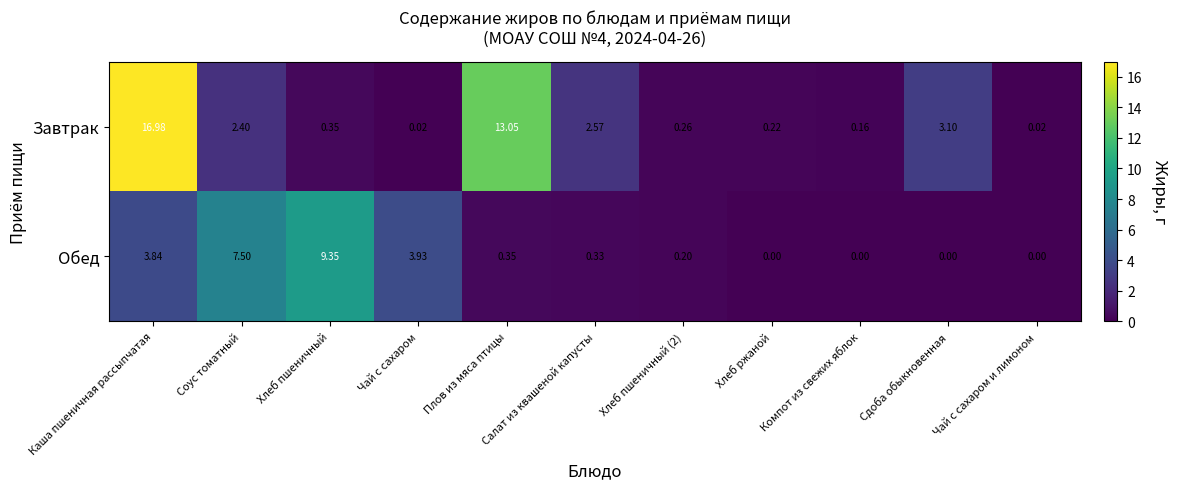

At which label does Обед reach its peak?

Хлеб пшеничный